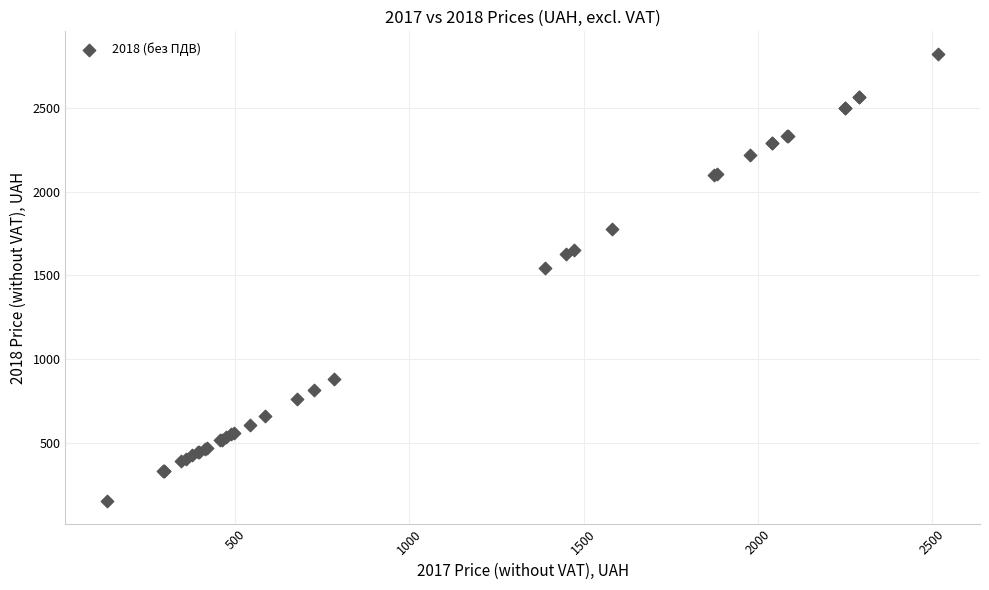

What Y value in the scatter plot is closest to 1486?

1540.8